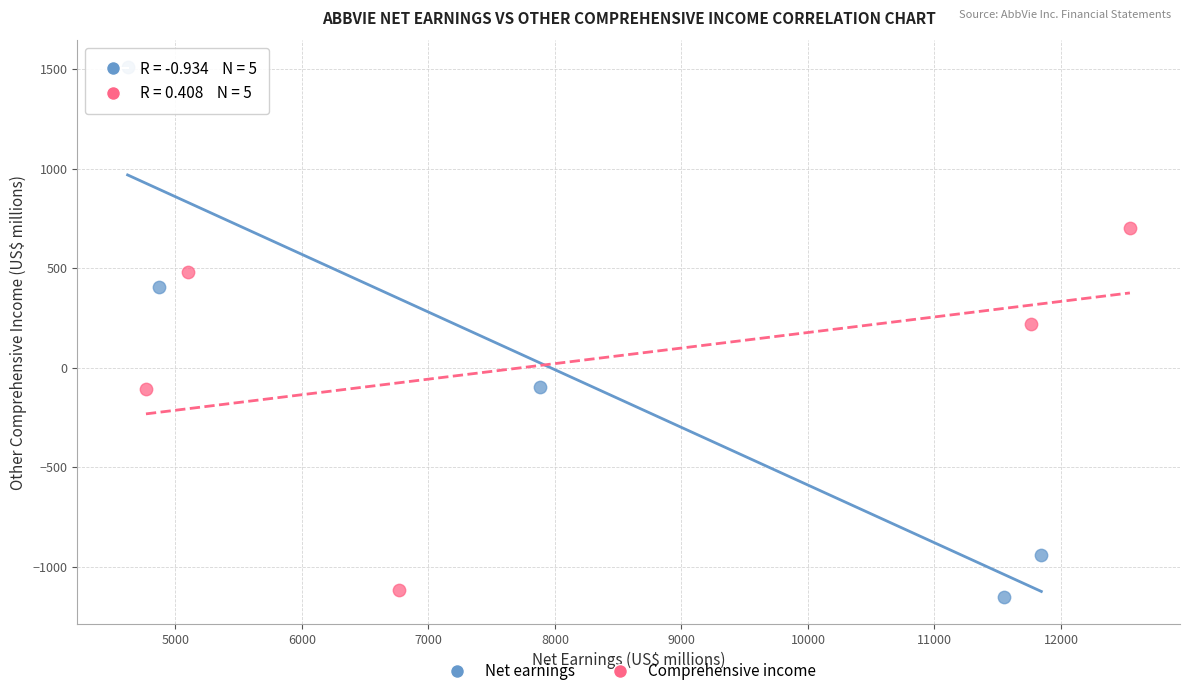

What are all the series names shown in the legend?

Net earnings, Comprehensive income